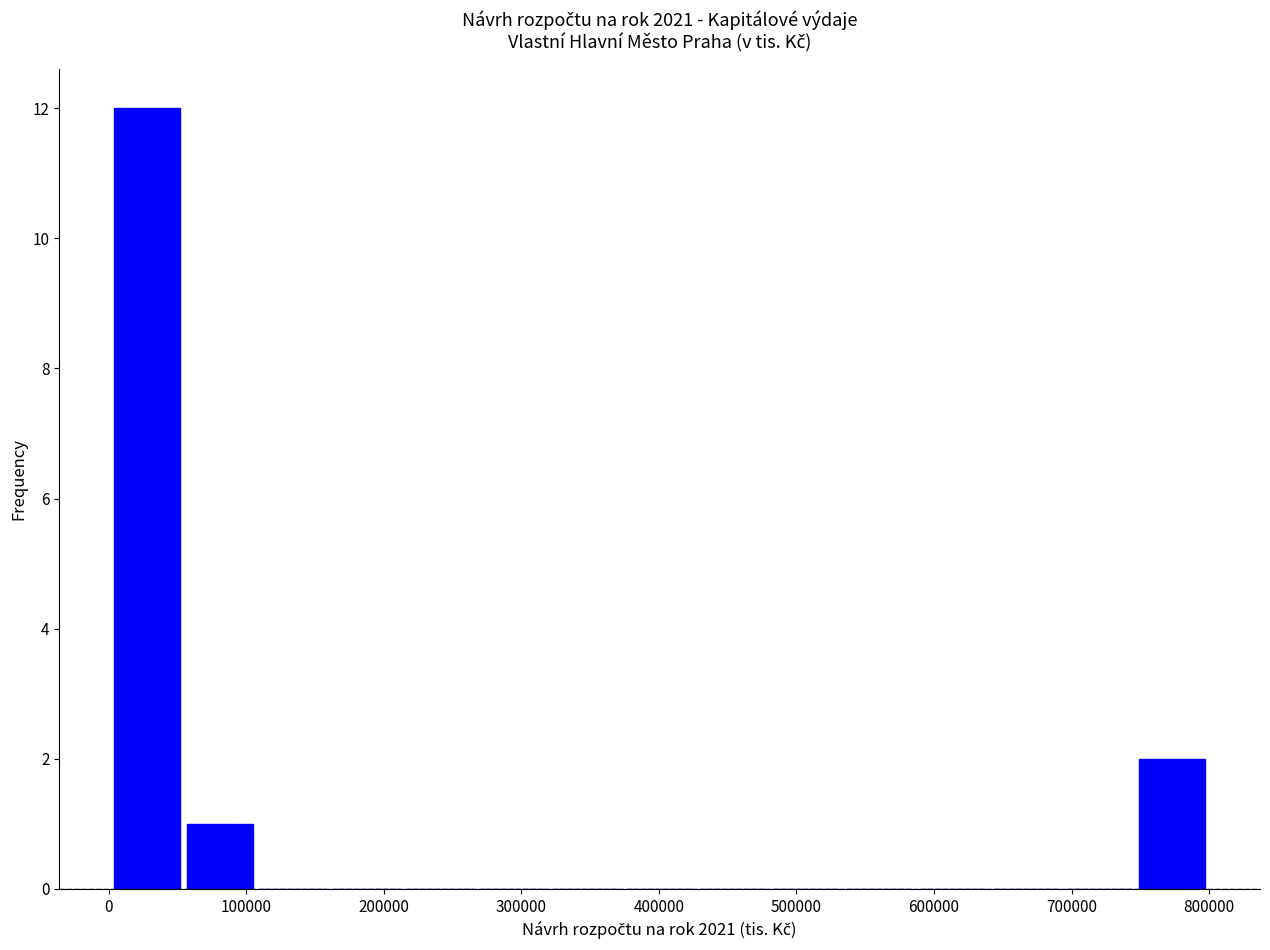

Over which range of the x-axis is the bar tallest?

0 to 50000